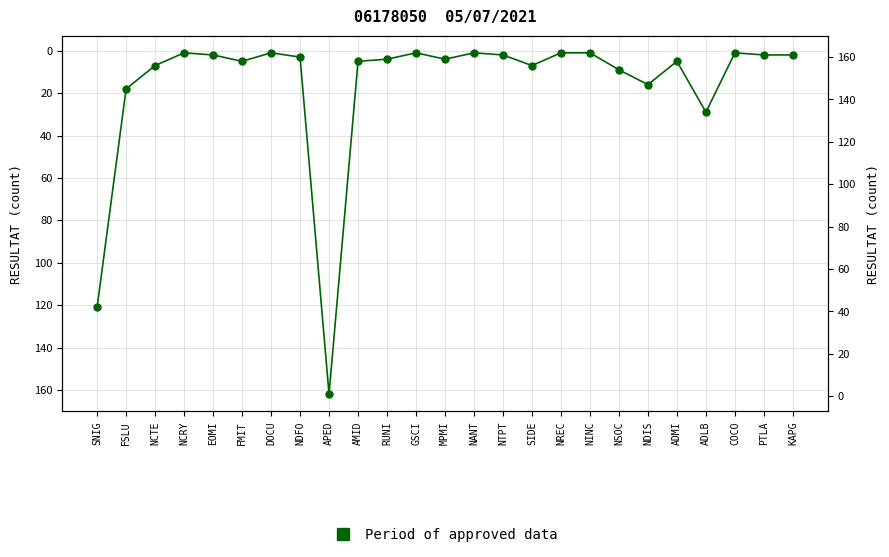

List the labels in order of value, smallest first.

NCRY, DOCU, GSCI, NANT, NREC, NINC, COCO, EOMI, NTPT, PTLA, KAPG, NDFO, RUNI, MPMI, FMIT, AMID, ADMI, NCTE, SIDE, NSOC, NDIS, FSLU, ADLB, SNIG, APED